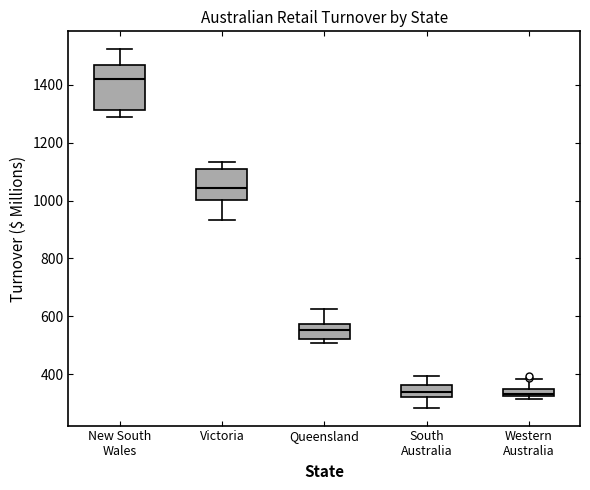

Where does the upper whisker of the box for Western Australia end on the y-axis? The values are not printed on the chart, so give them approximately, as read against the axis.

380